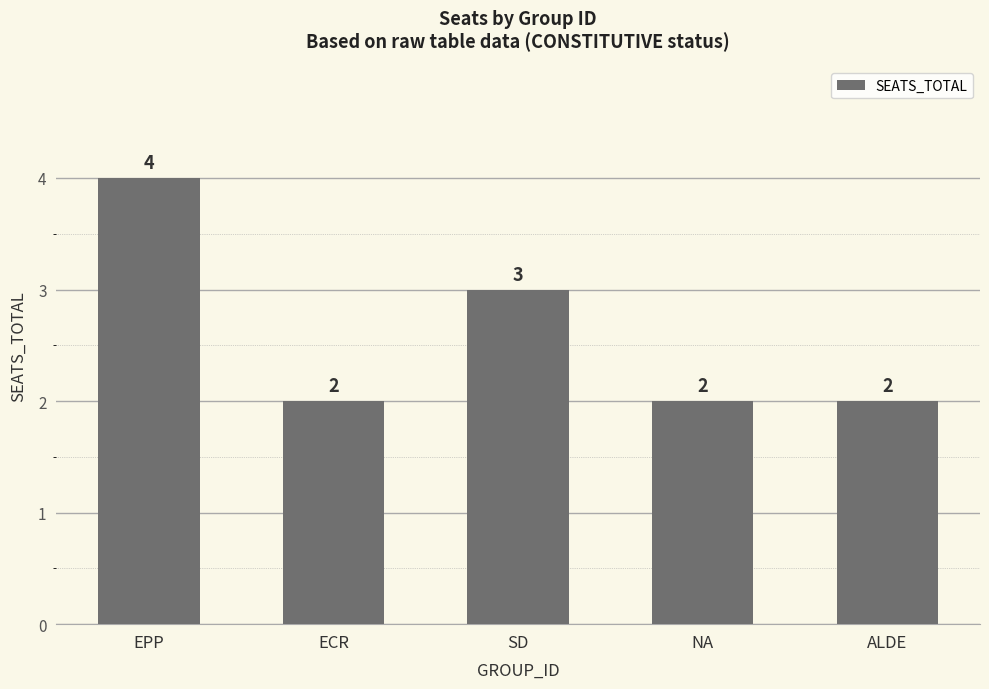

What is the minimum value shown in the chart?

2